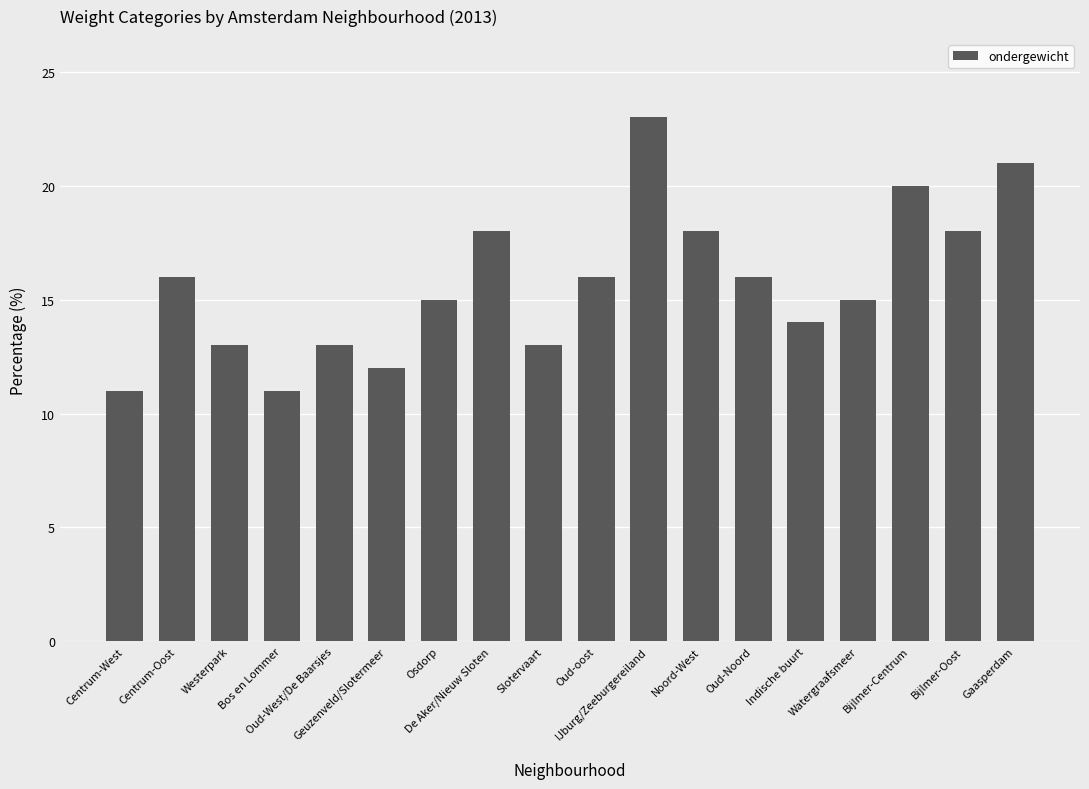

Reading right to left, what are all the values shown in this chart?

21	18	20	15	14	16	18	23	16	13	18	15	12	13	11	13	16	11